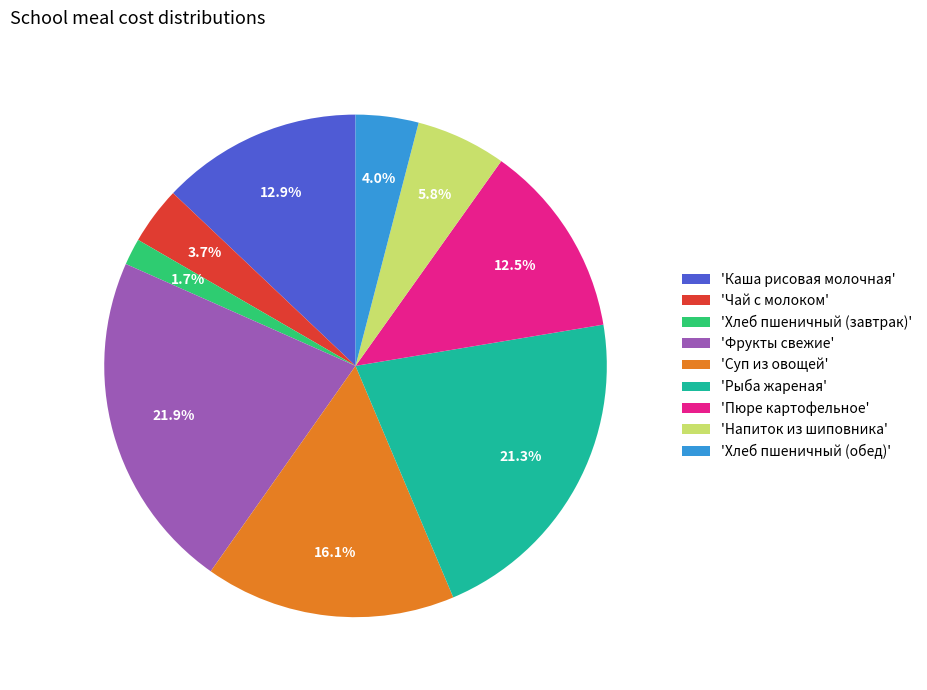

To the nearest percent, what is the difference between the largest and smallest slice percentages?

20%